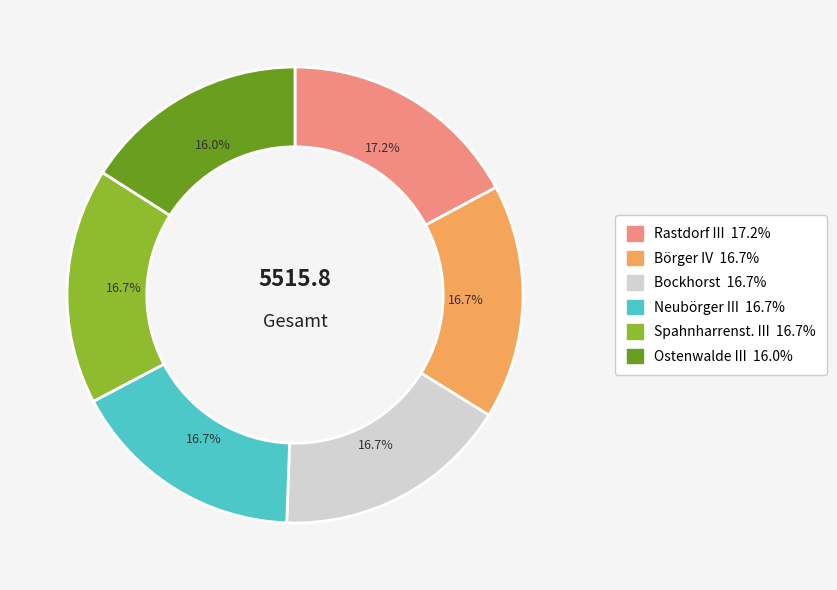

To the nearest percent, what is the combined percentage of Bockhorst and Ostenwalde III?

33%